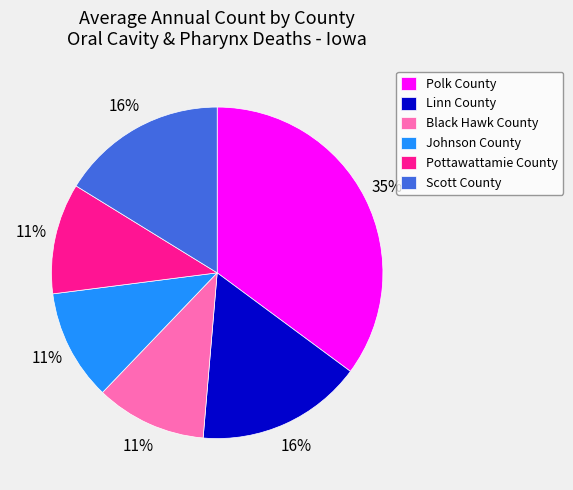

What is the ratio of the value at Scott County to the value at Polk County?

0.5